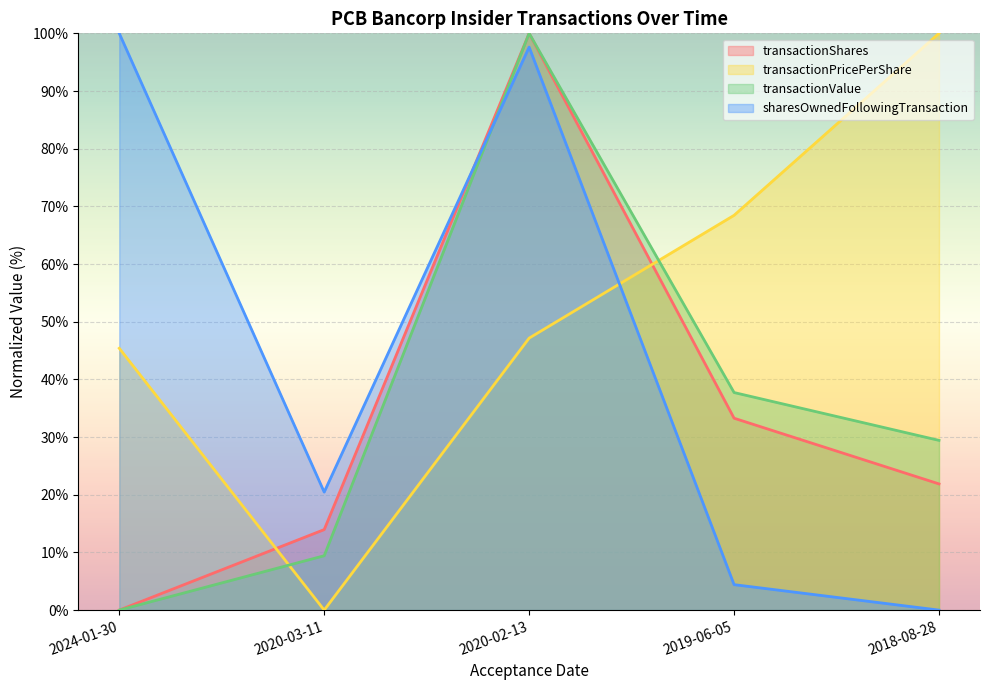

Does the chart display data point markers on the line(s)?

No